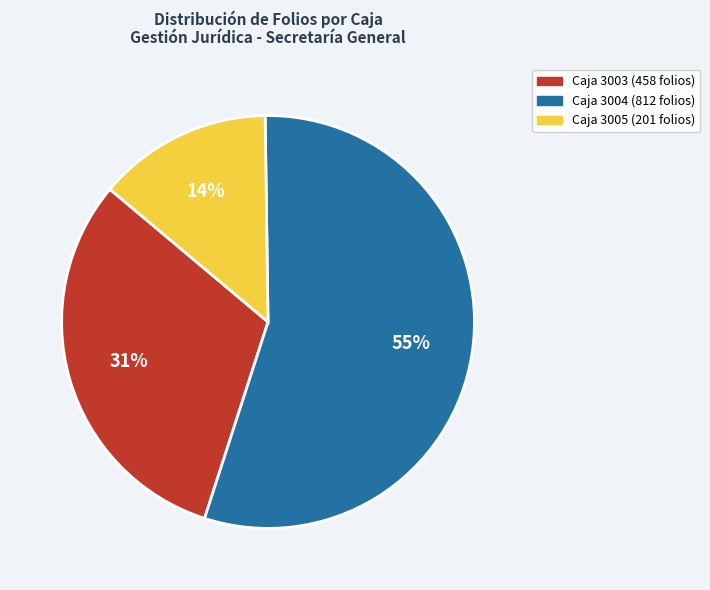

Is there a majority slice in this chart?

Yes